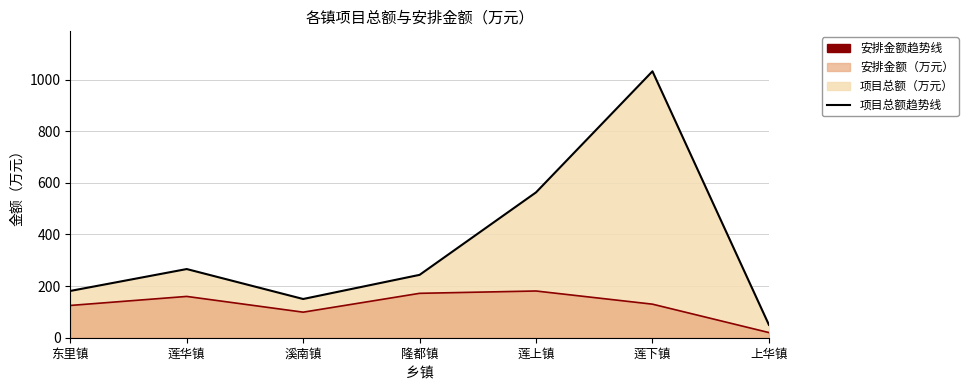

True or false: 项目总额趋势线 and 安排金额趋势线 cross at least once.

False